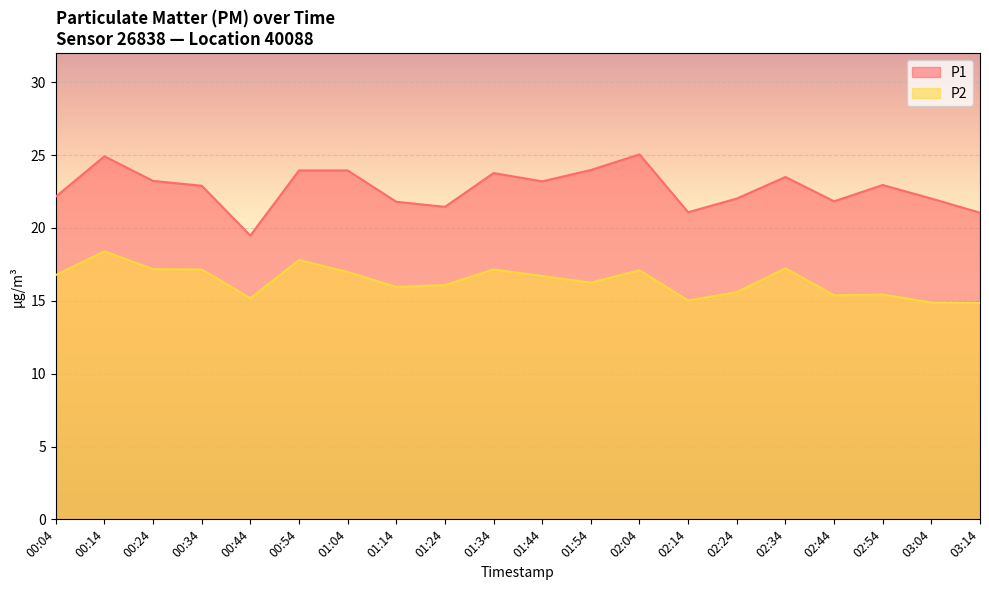

What position from the left is 00:14?

2